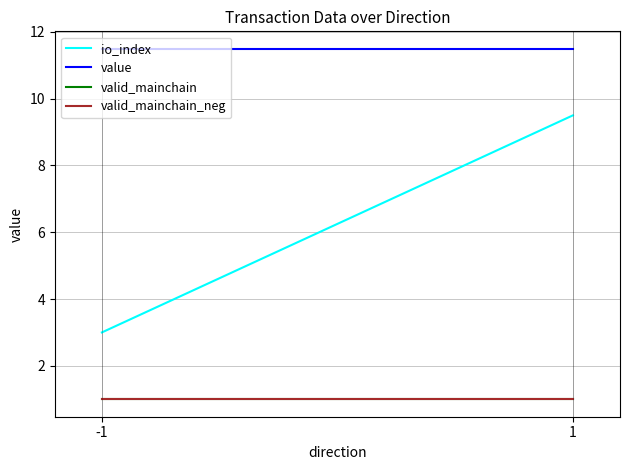

What is the sum of all value values?

23.0